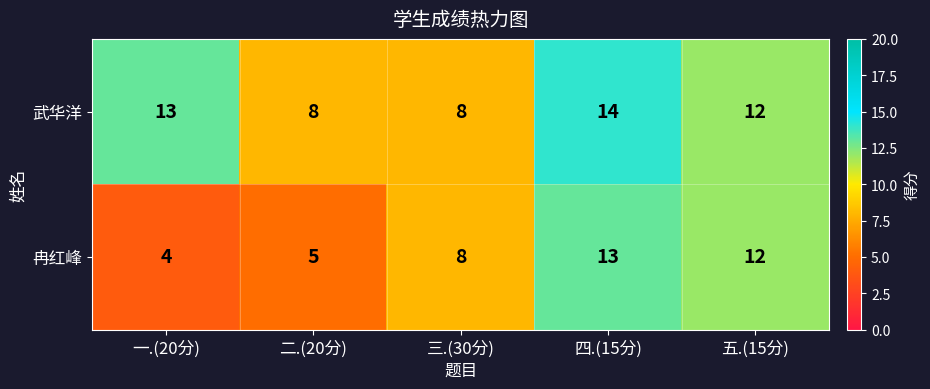

List the series in order of their peak value, lowest first.

冉红峰, 武华洋